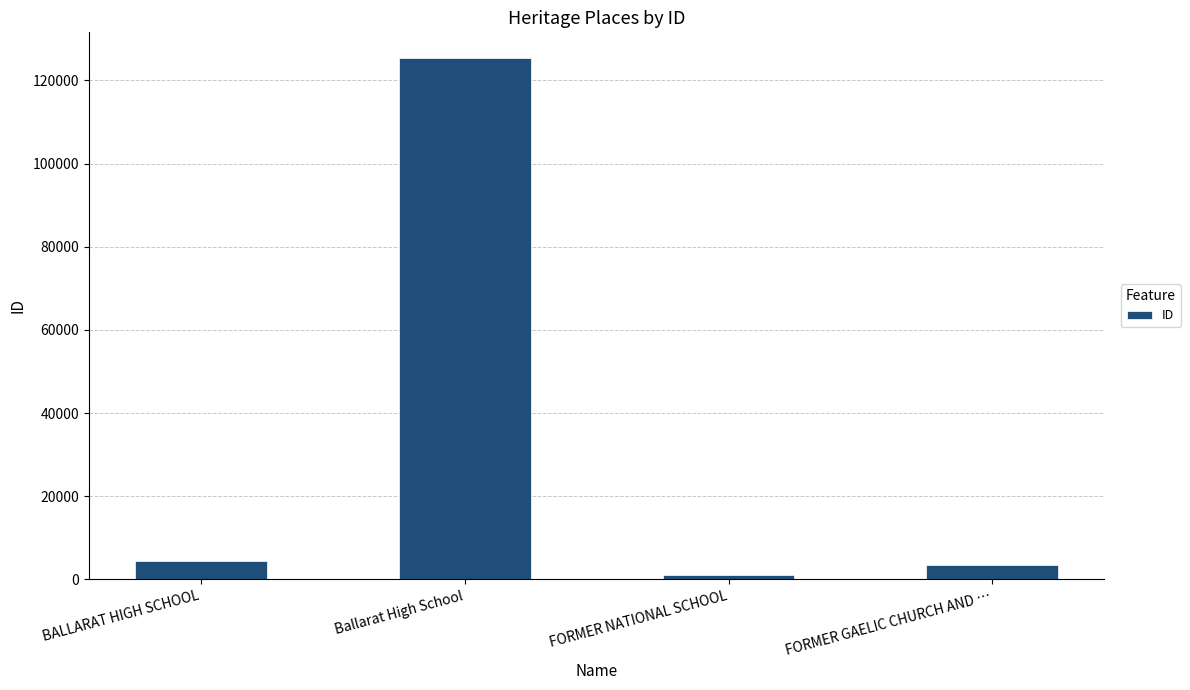

Reading left to right, list all the values displayed in this chart.

BALLARAT HIGH SCHOOL=4518	Ballarat High School=125280	FORMER NATIONAL SCHOOL=946	FORMER GAELIC CHURCH AND …=3399